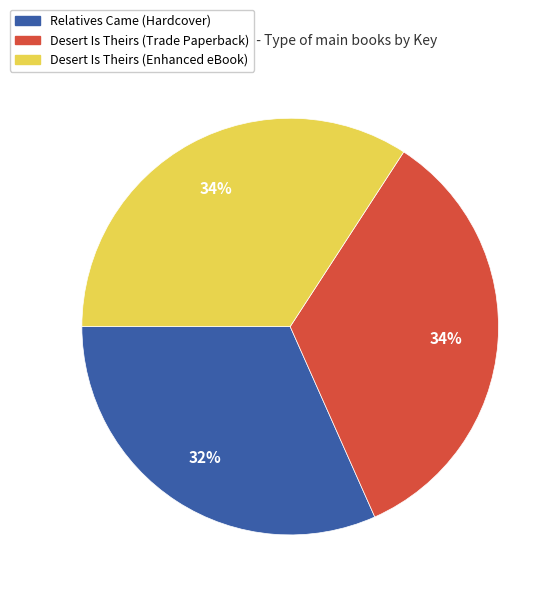

Combined, do Relatives Came (Hardcover) and Desert Is Theirs (Trade Paperback) account for over 50%?

Yes